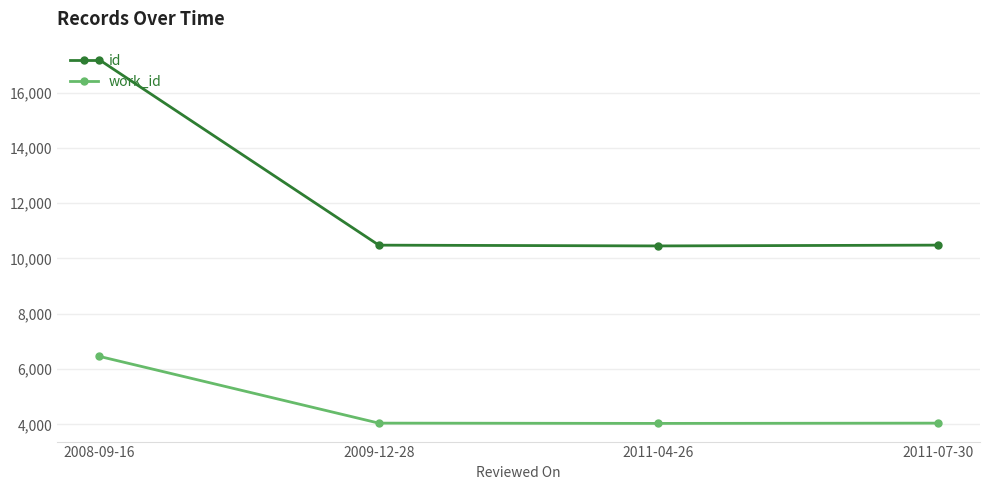

Does the chart display data point markers on the line(s)?

Yes